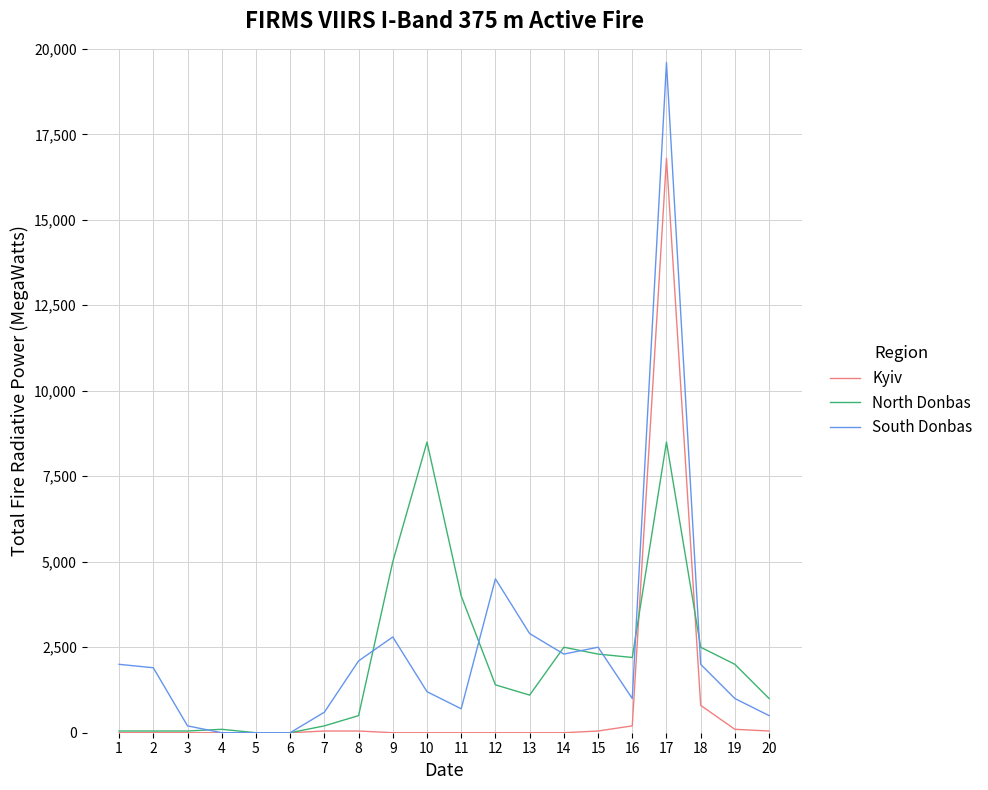

The value of South Donbas at 11 is 700. True or false?

True